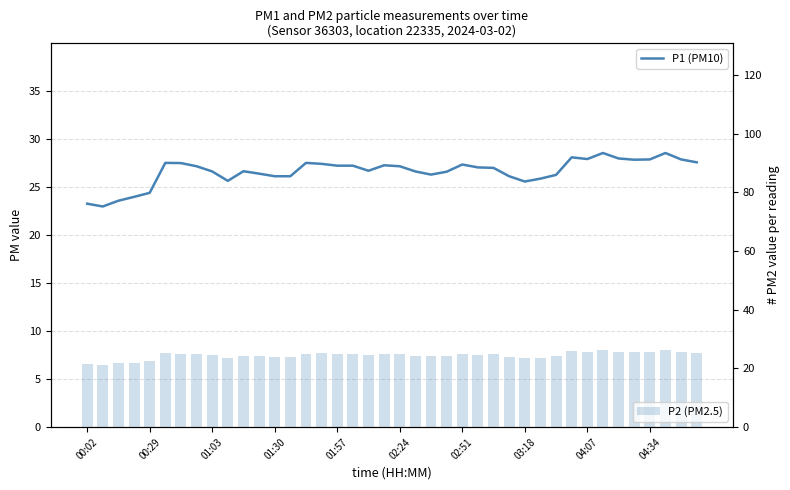

At how many categories does at least one series exceed 25?

35